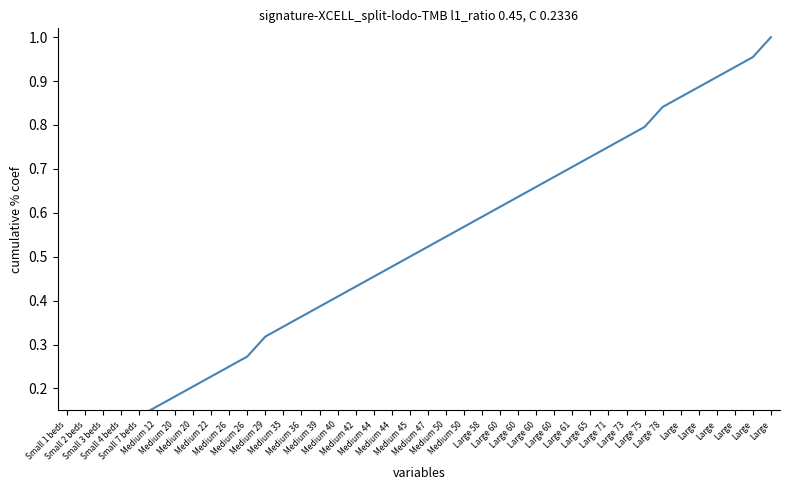

What is the difference between the second highest and minimum values?

0.9